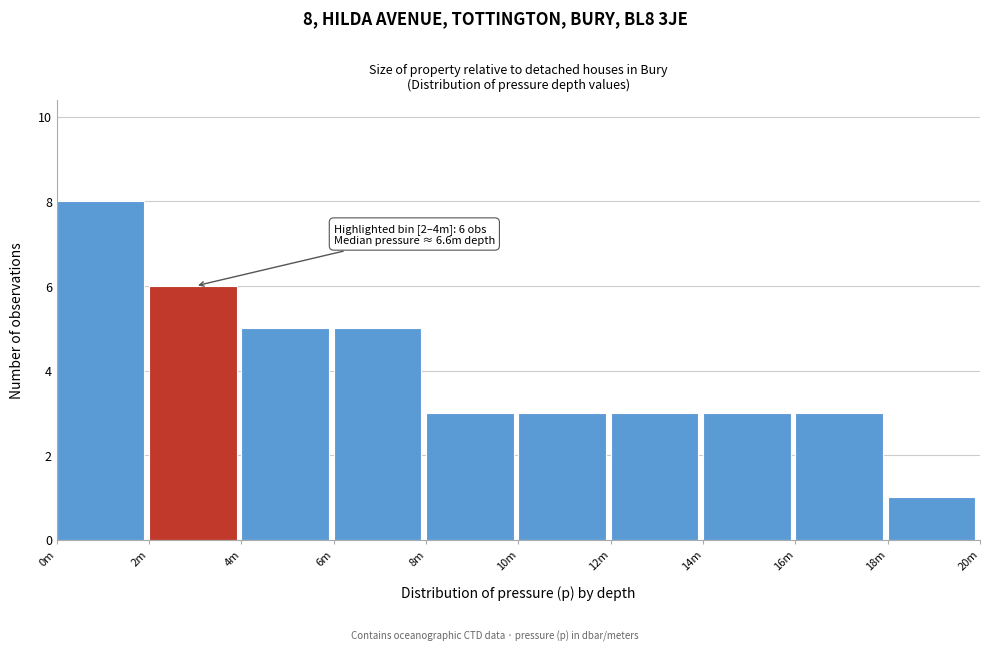

Reading right to left, list all the values displayed in this chart.

18m=1	16m=3	14m=3	12m=3	10m=3	8m=3	6m=5	4m=5	2m=6	0m=8